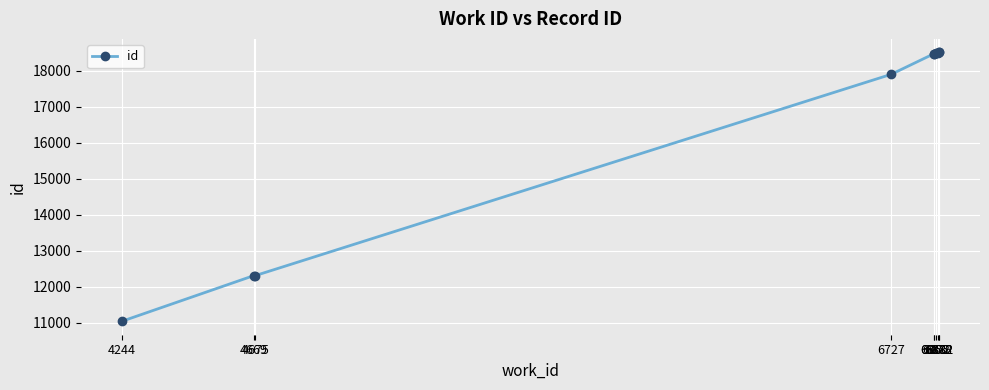

Where is the data nearest to the value 14774?

4675